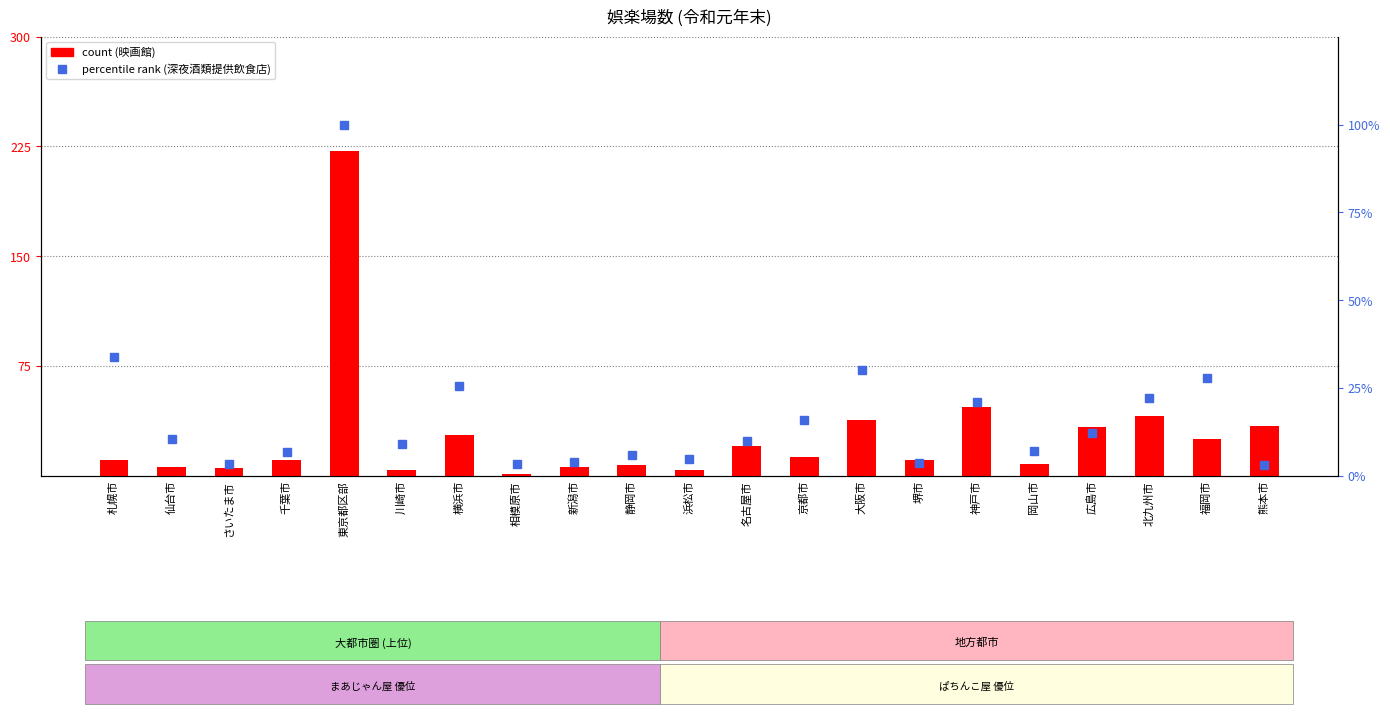

How many data points in count are less than 11?

8